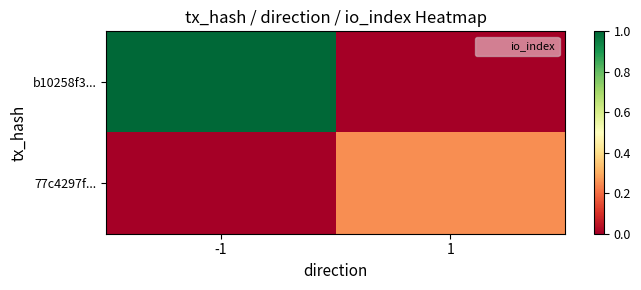

What is the difference between the highest and lowest values at 1?

0.2